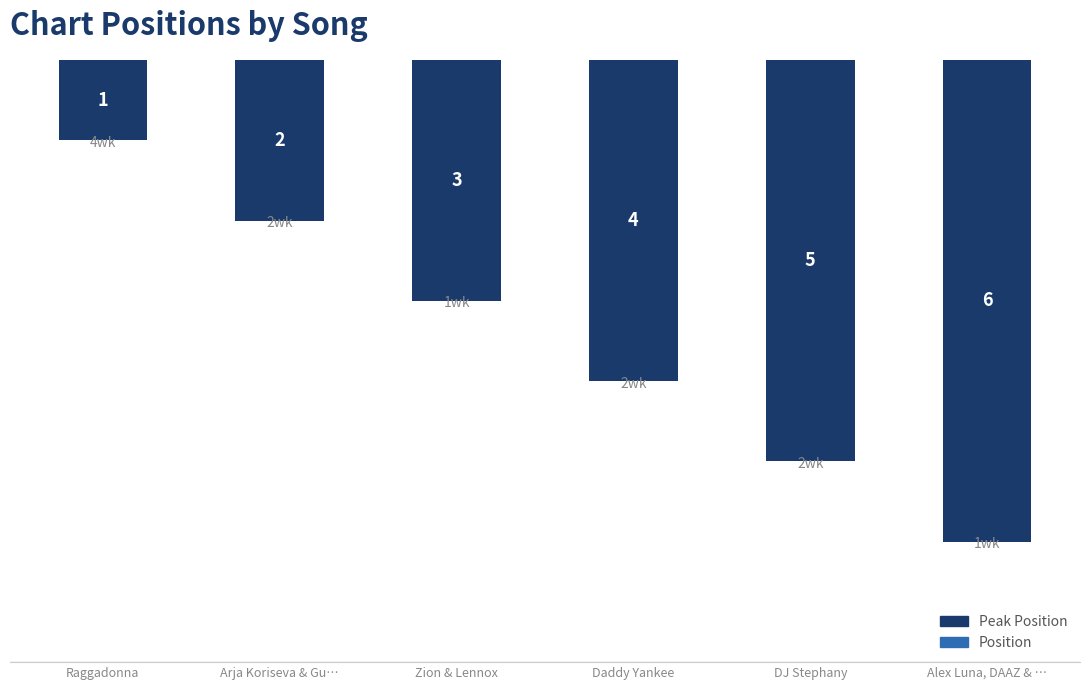

Count the values in the range 2 to 5.

4